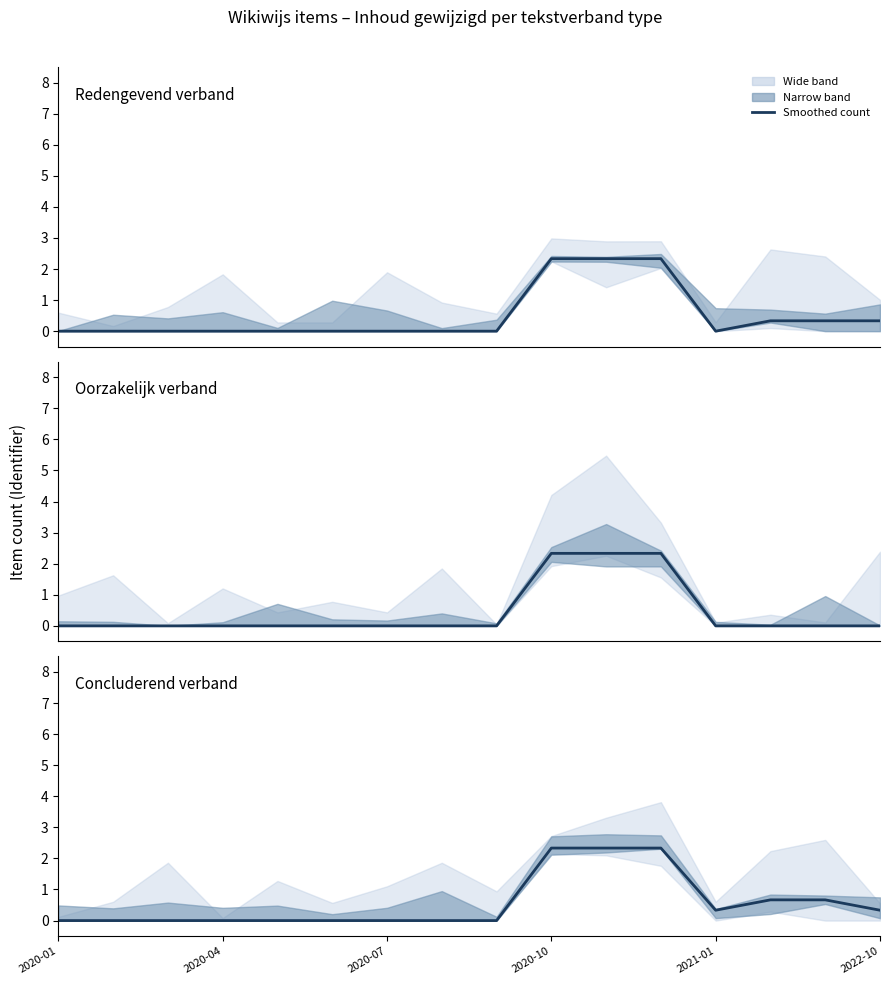

At 14, list the series in order from largest to smallest.

Concluderend verband, Redengevend verband, Oorzakelijk verband